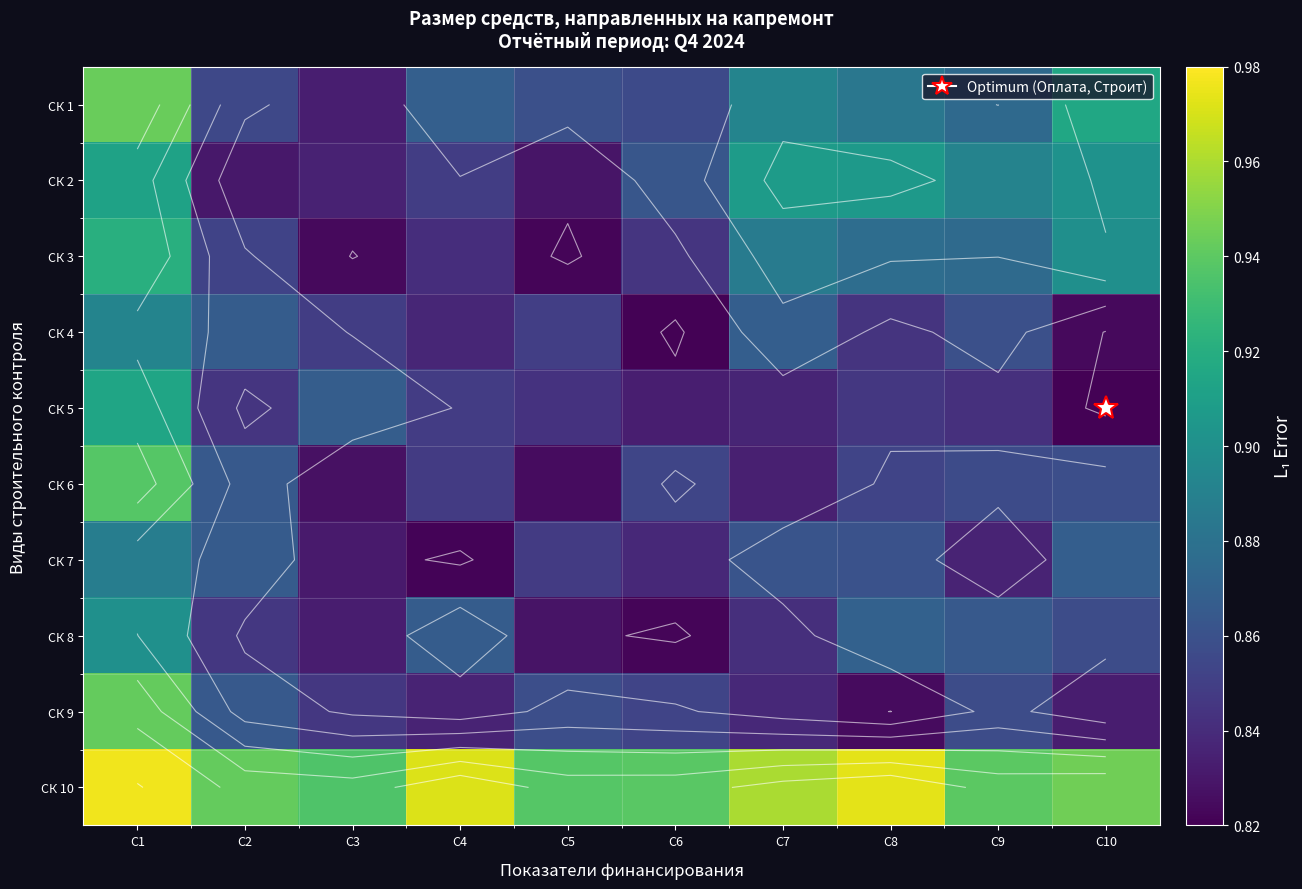

What is the total value across all series at C7?

8.7